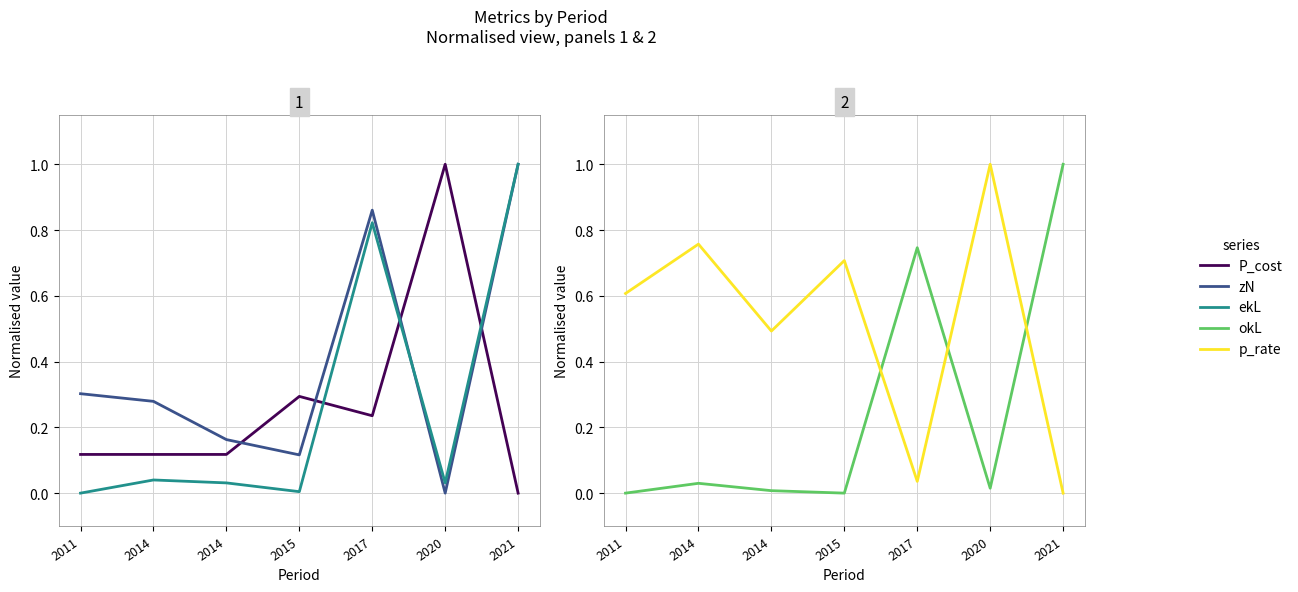

What is the difference between the maximum and minimum values in the p_rate series?

1.0